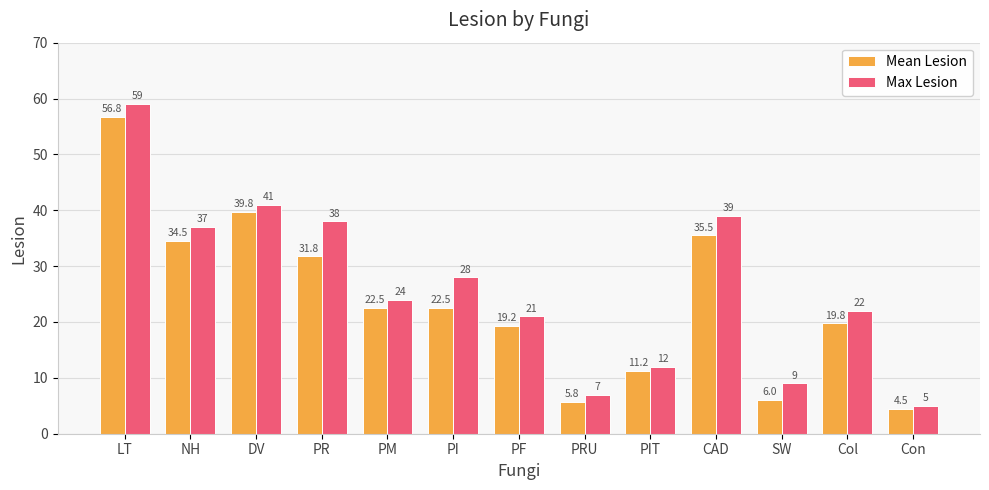

At which label is Max Lesion closest to 32?

PI